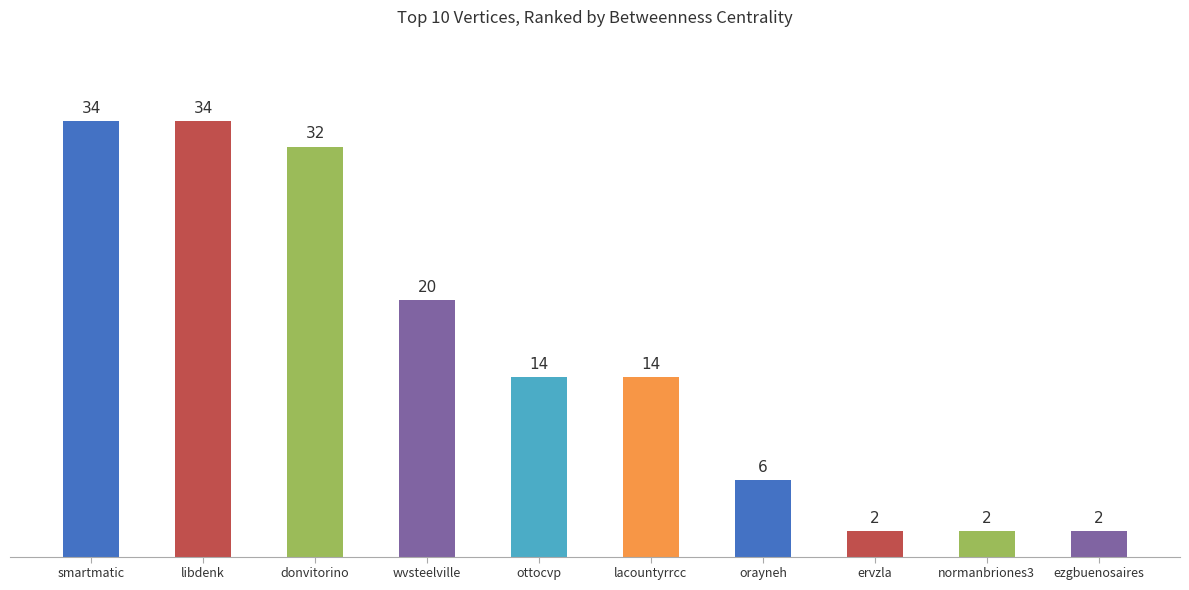

The chart shows a value of 32 at donvitorino. True or false?

True